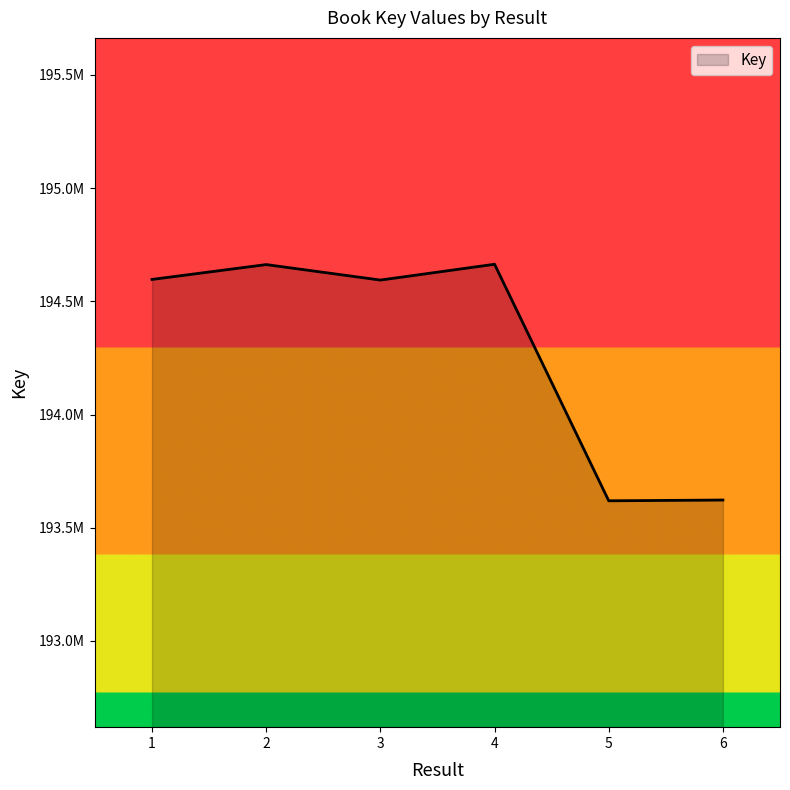

Between 3 and 5, which is larger?

3